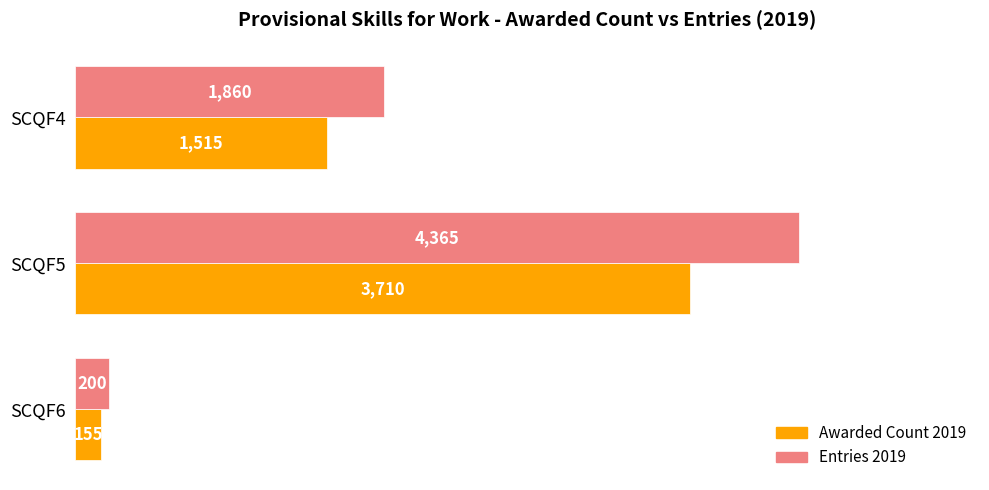

At which category does the chart reach its peak across all series?

SCQF5